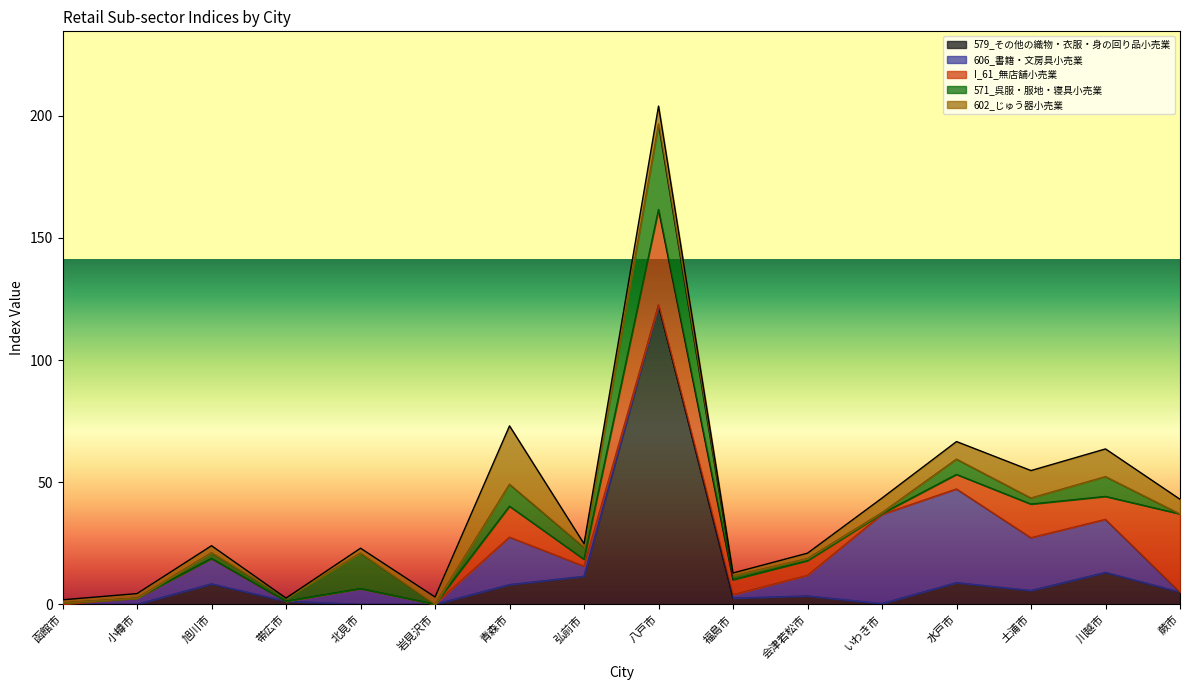

How many distinct data groups are displayed?

5